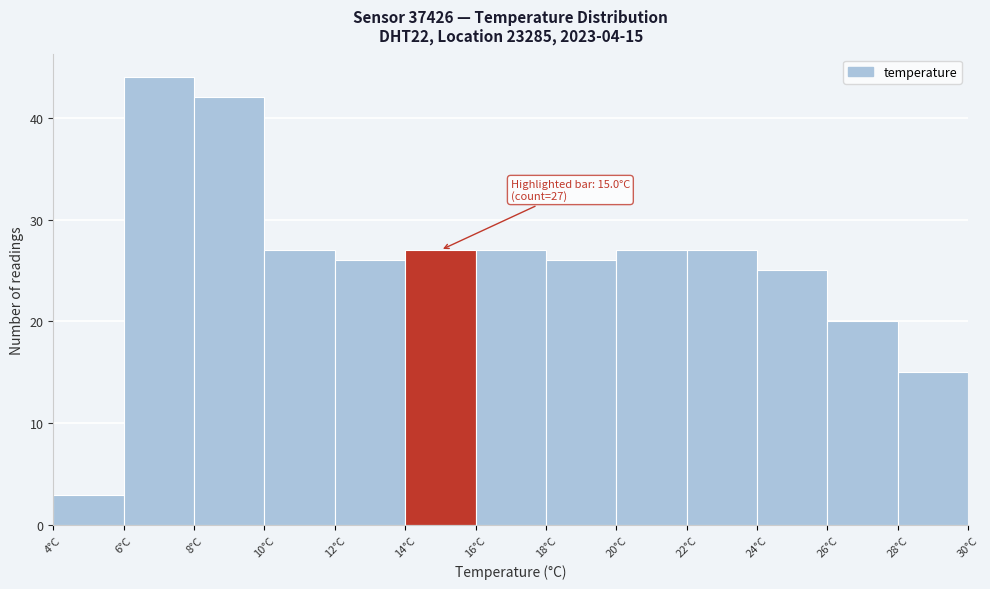

Over which range of the x-axis is the bar tallest?

6 to 8